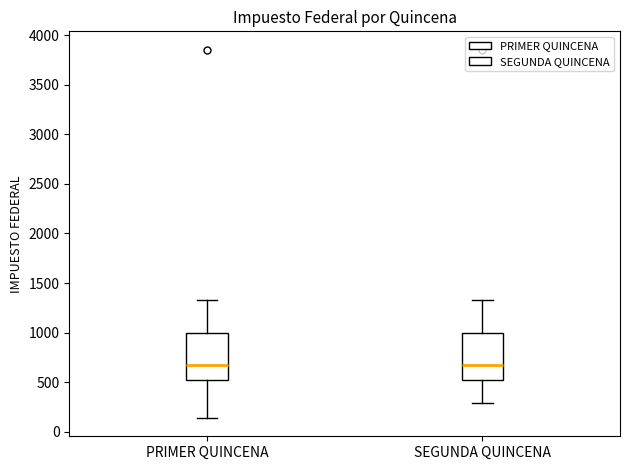

Reading left to right, read every box against the y-axis: the position of its median line, the range the box covers, and the ends of its whiskers. The values are not printed on the chart, so give them approximately, as read against the axis.

PRIMER QUINCENA: median 650, box 500 to 1000, whiskers 150 to 1350
SEGUNDA QUINCENA: median 650, box 500 to 1000, whiskers 300 to 1350